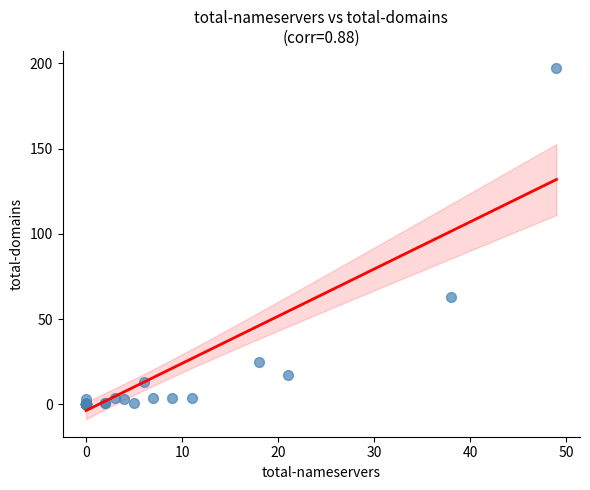

What Y value in the scatter plot is closest to 98?

63